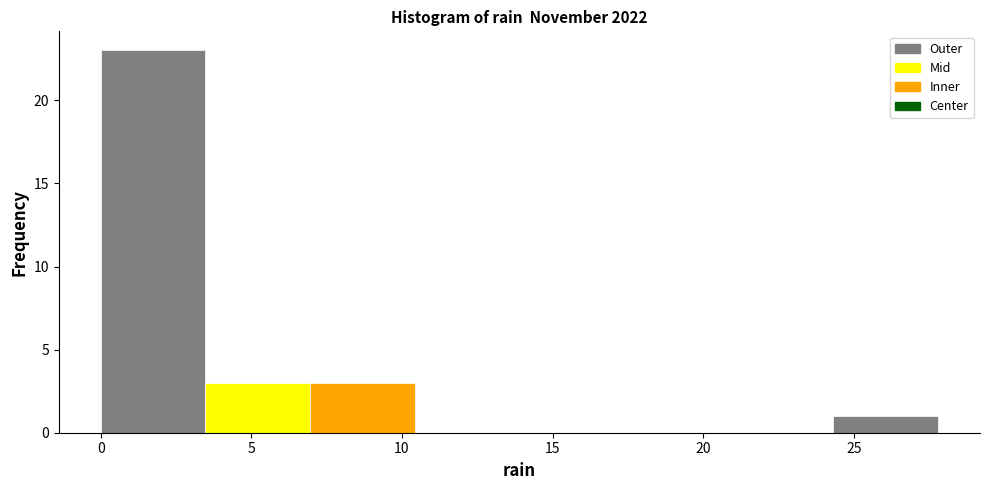

Over which range of the x-axis is the bar tallest?

0.0 to 3.5